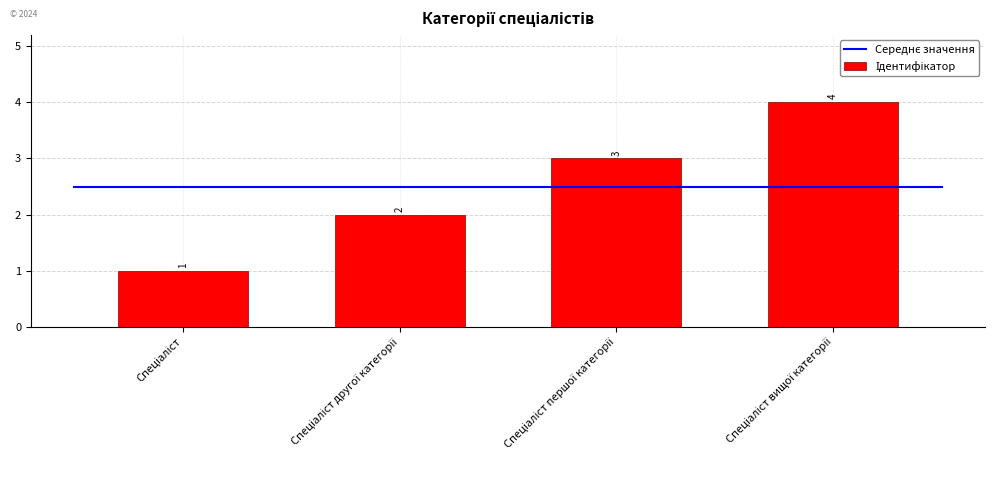

What is the greatest value displayed?

4